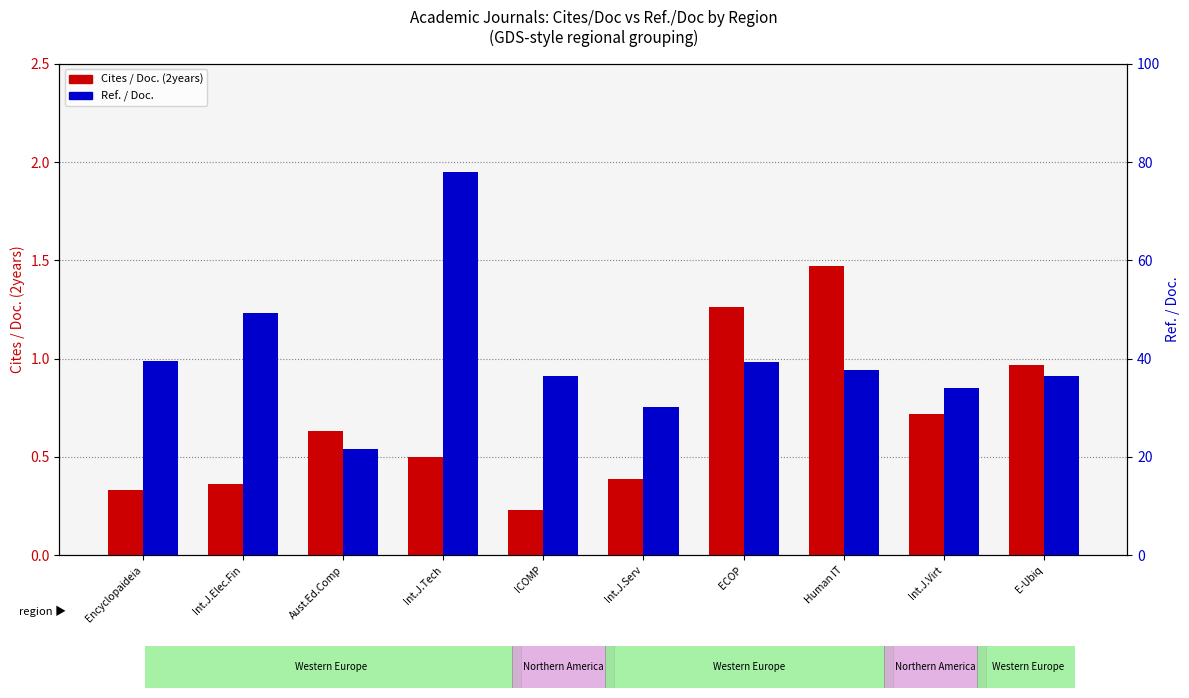

What is the value of the Ref. / Doc. bar at the 6th from the left?

30.2